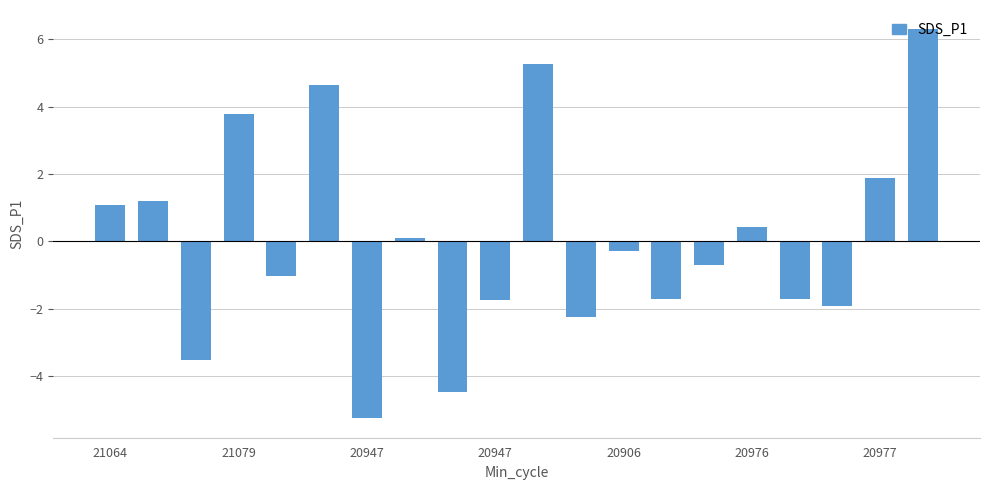

What is the maximum value shown in the chart?

6.3